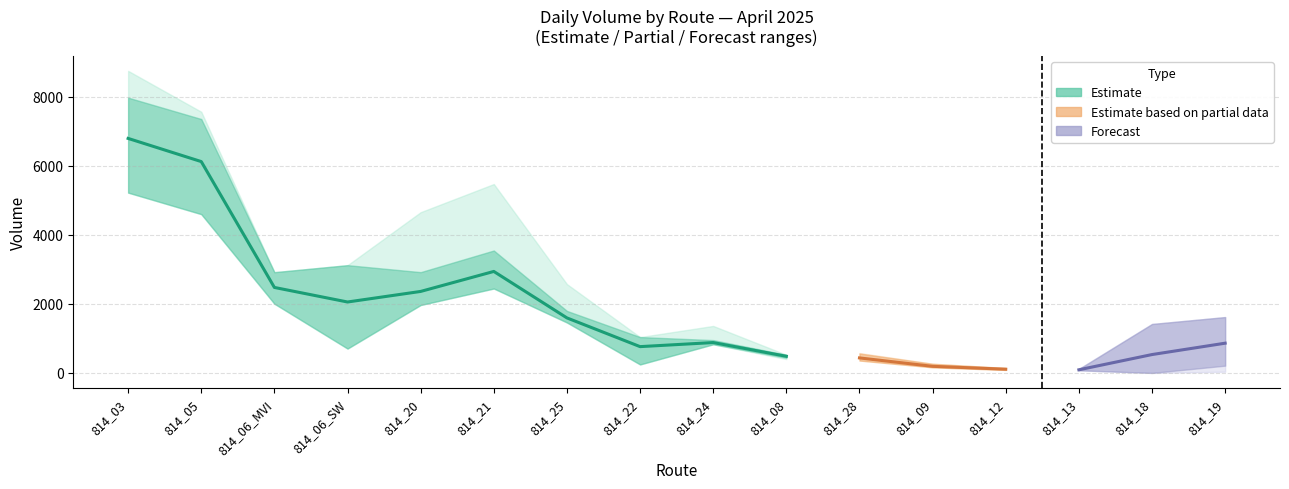

What is the difference between the highest and lowest values at 814_12?

55